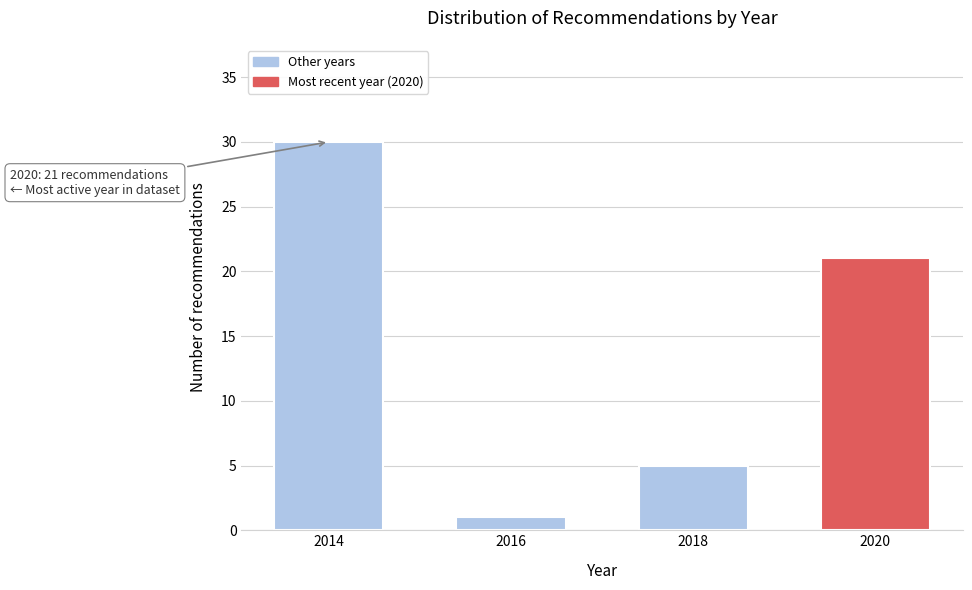

Reading left to right, list all the values displayed in this chart.

2014=30	2016=1	2018=5	2020=21